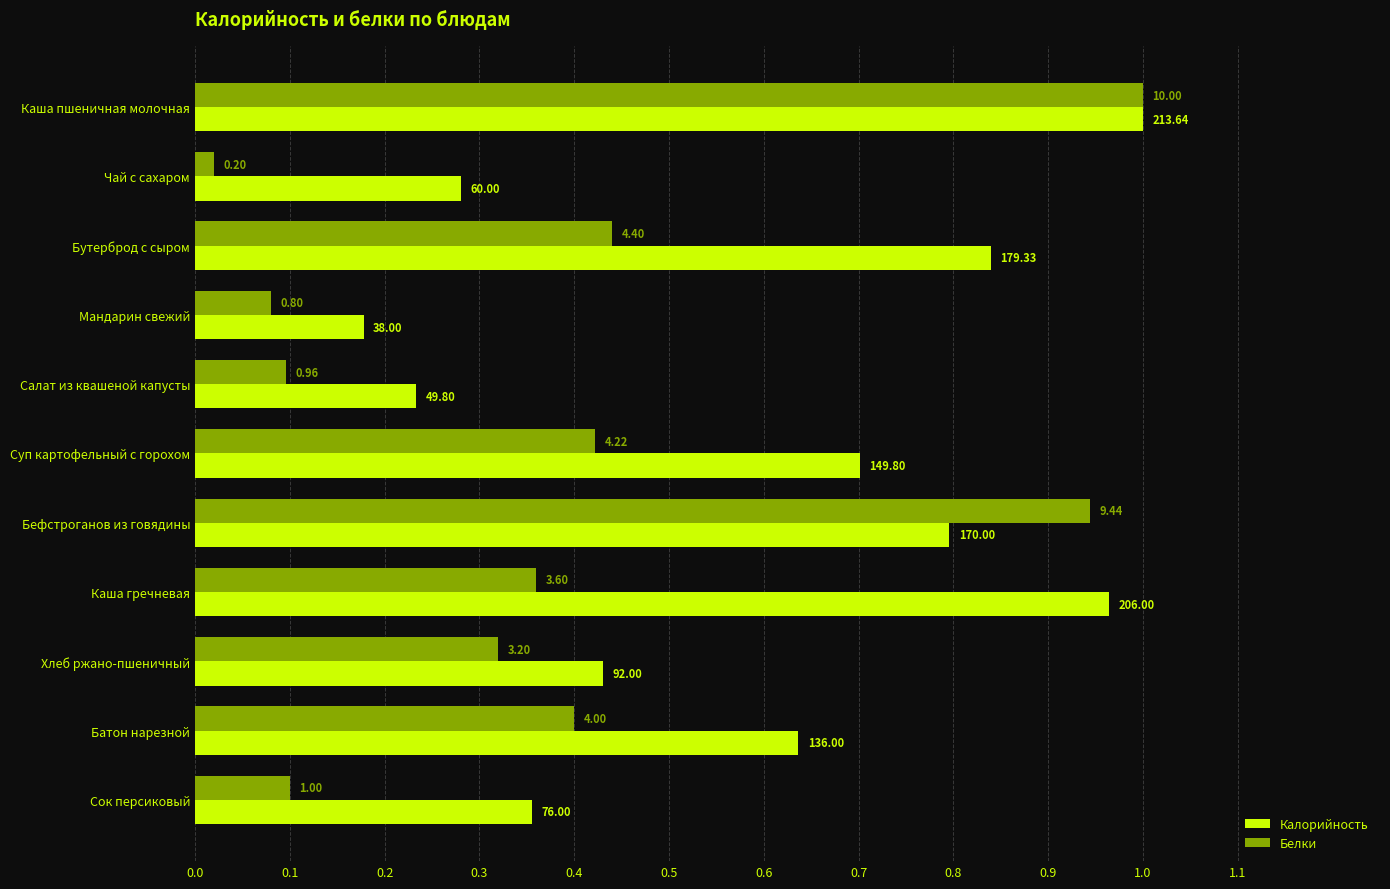

What is the average value of the Калорийность series?

0.6